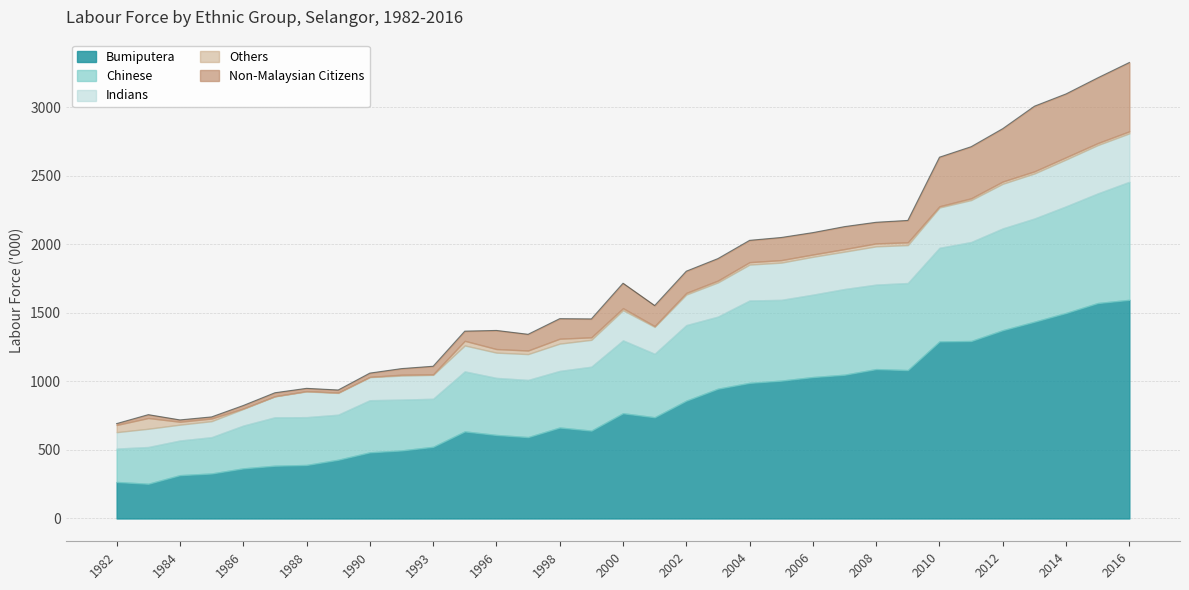

At which label does Others first exceed 16?

1982